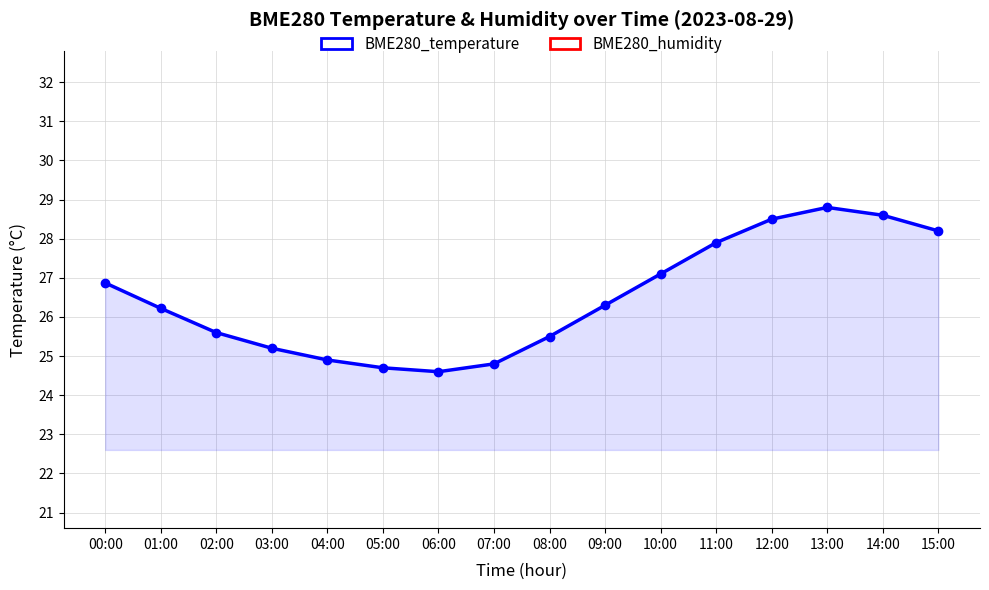

Which category has the lowest value in the BME280_temperature series?

06:00